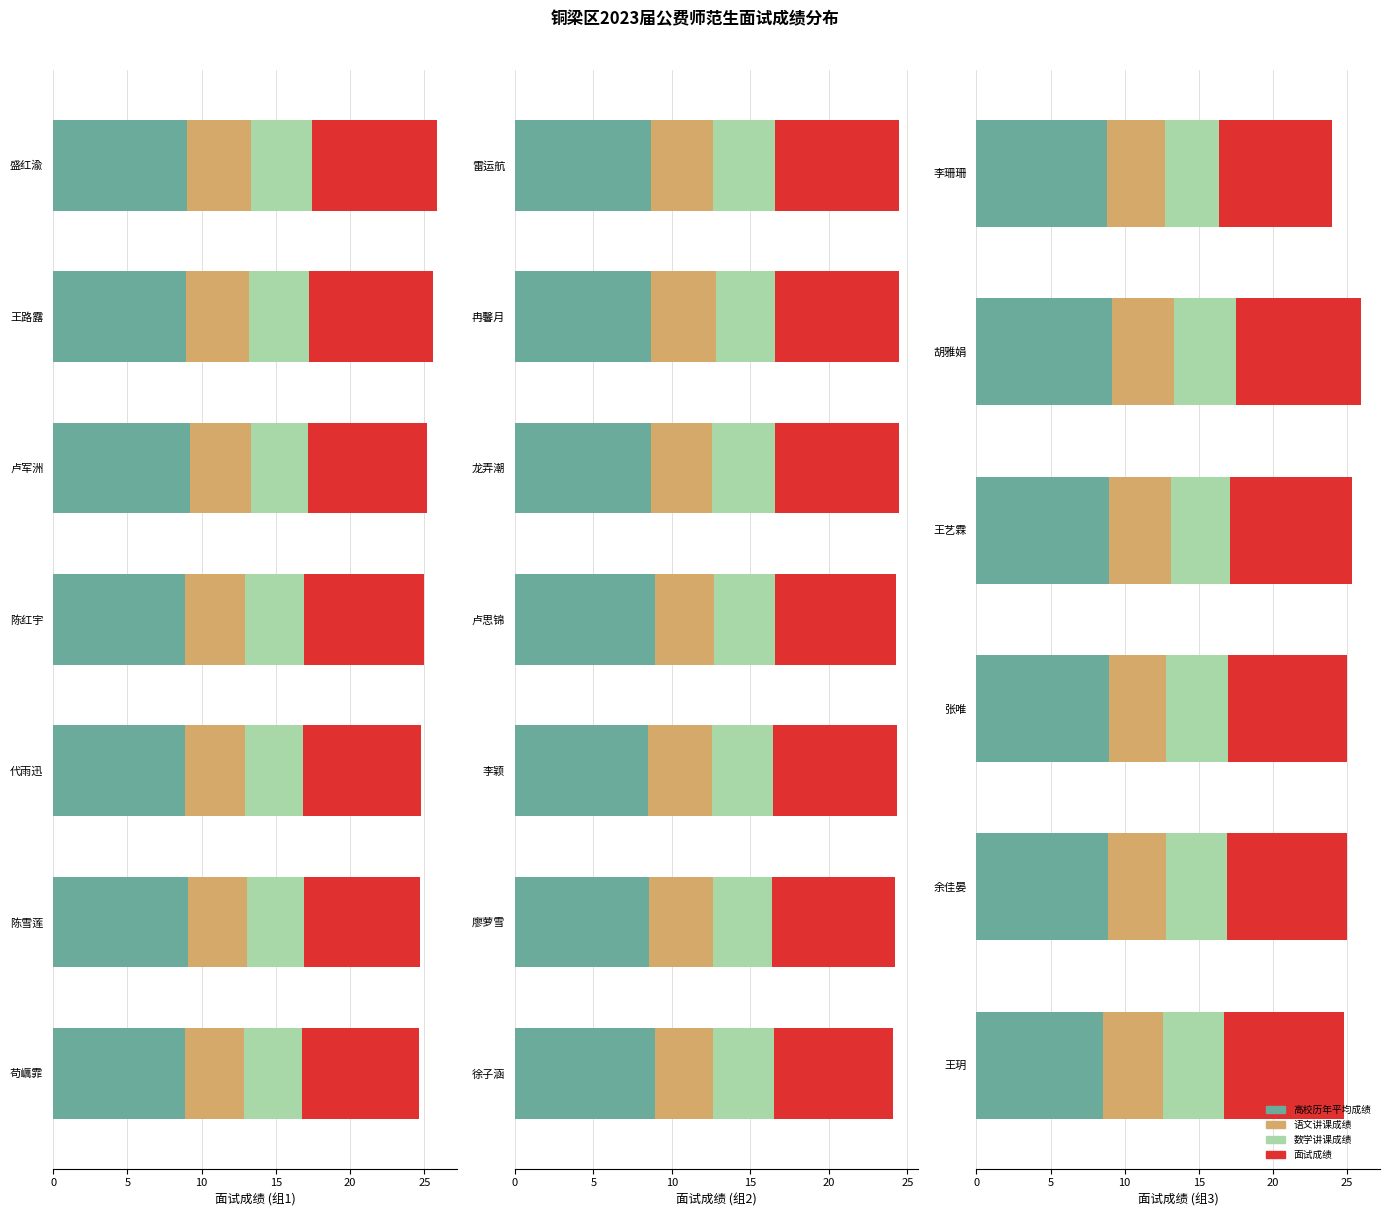

What is the difference between the second highest and second lowest values in the 语文讲课成绩 series?

0.3